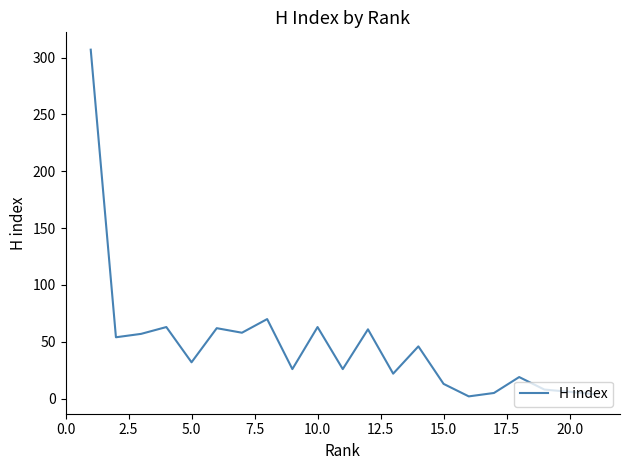

What is the maximum value shown in the chart?

307